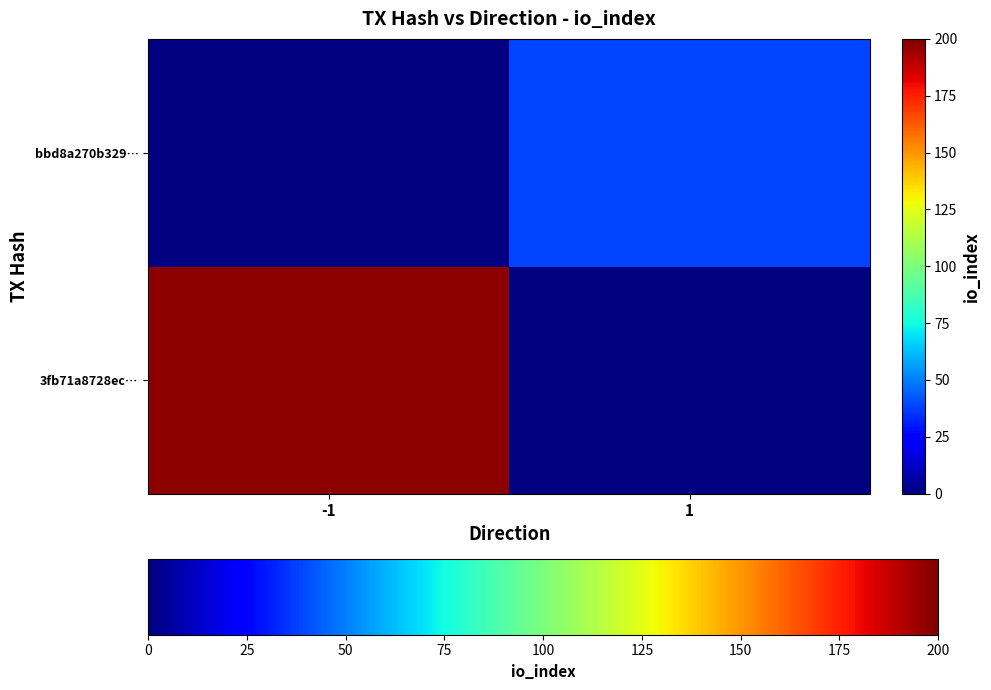

How many values in bbd8a270b329… are above zero?

1